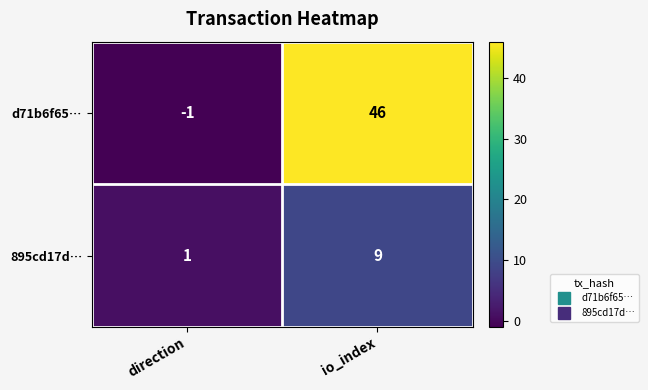

What is the difference between the maximum and minimum values in the 895cd17d… series?

8